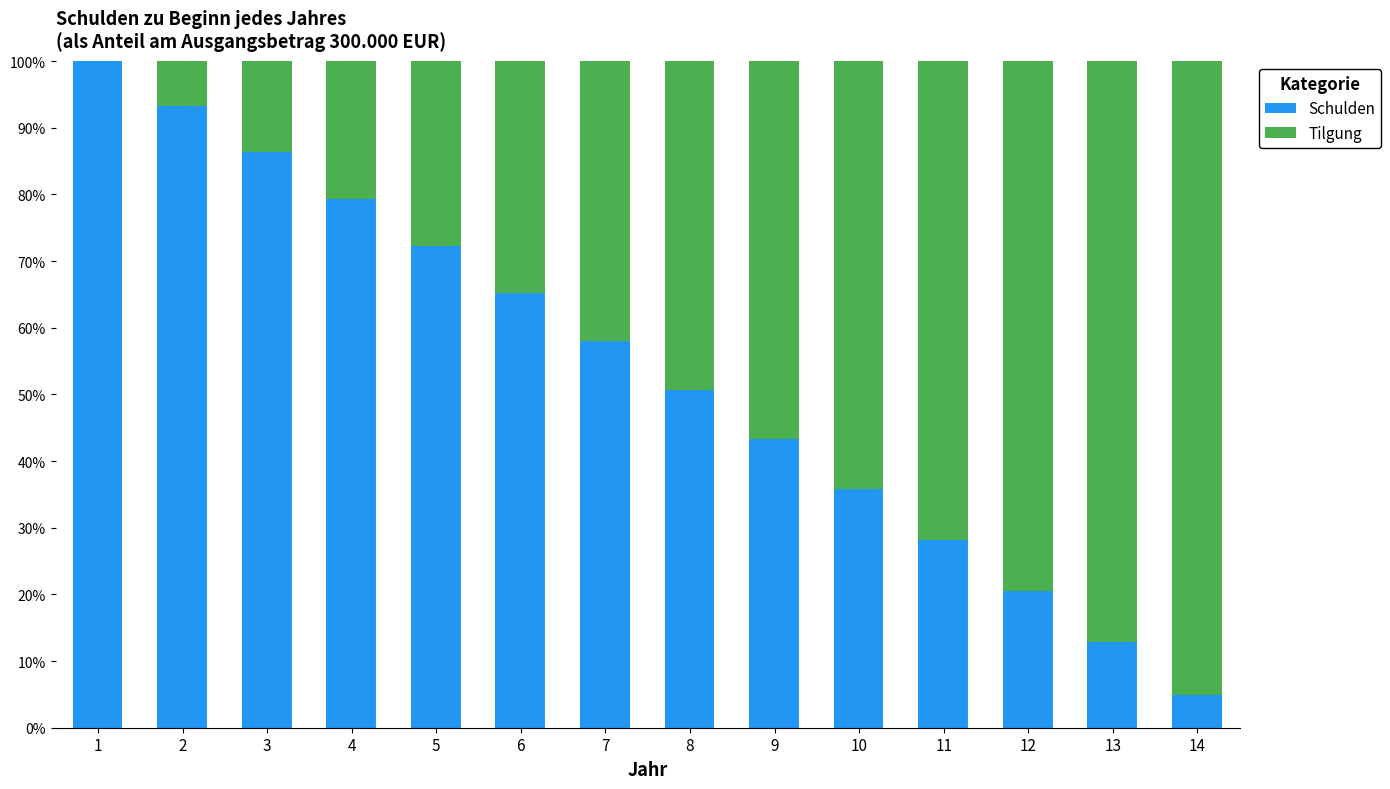

What is the sum of the Schulden values at 12 and 2?

113.7